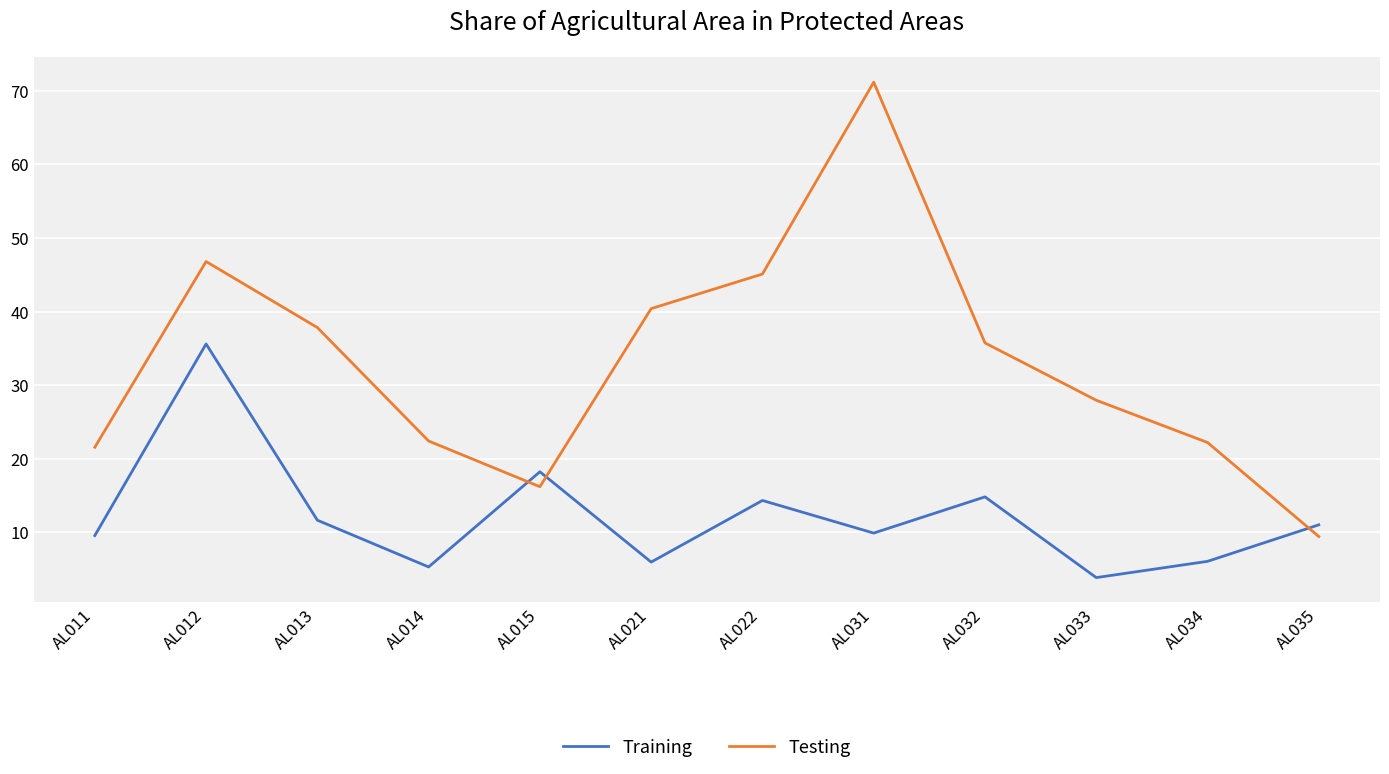

What is the maximum value shown in the chart?

71.2